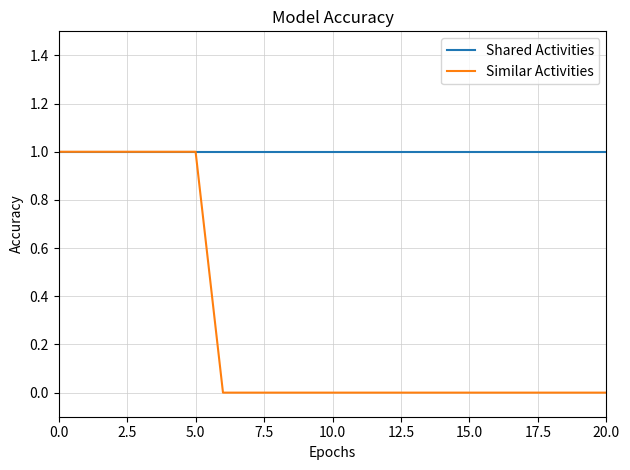

What is the maximum value shown in the chart?

1